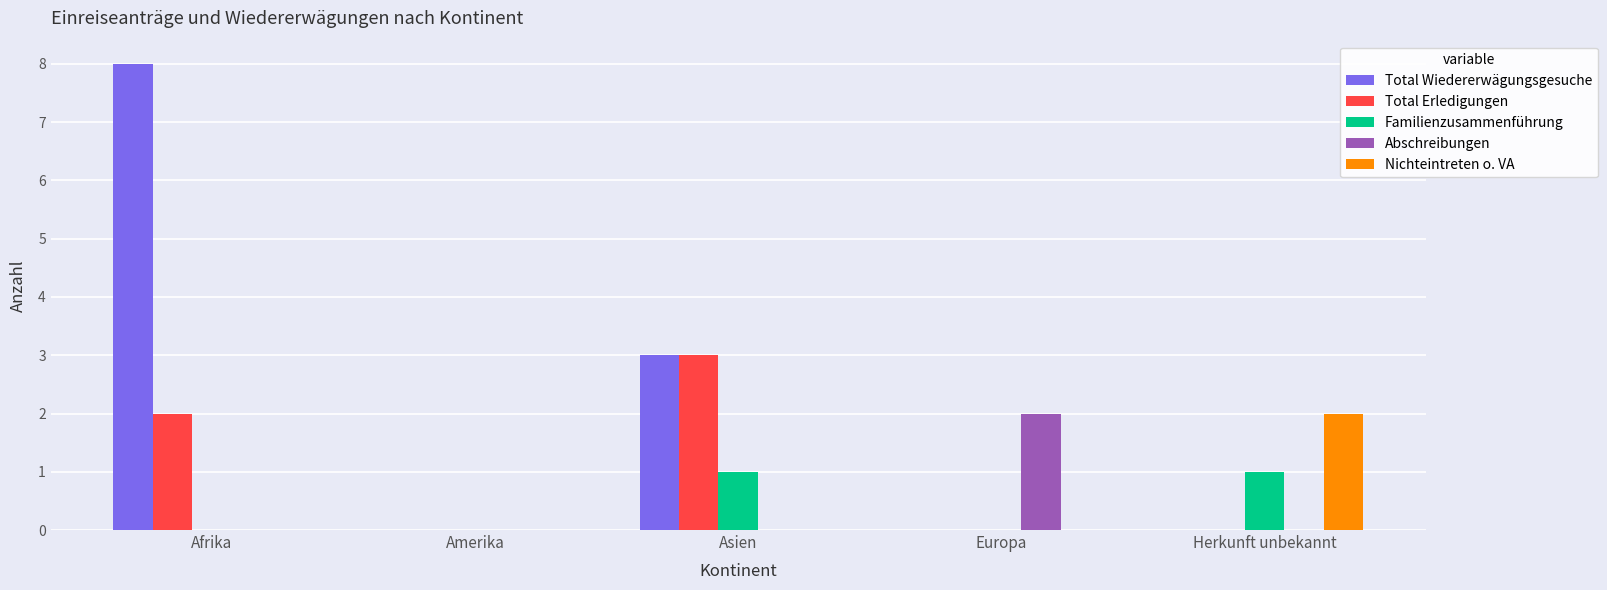

Reading left to right, extract all data points from this chart.

Total Wiedererwägungsgesuche: Afrika=8	Amerika=0	Asien=3	Europa=0	Herkunft unbekannt=0
Total Erledigungen: Afrika=2	Amerika=0	Asien=3	Europa=0	Herkunft unbekannt=0
Familienzusammenführung: Afrika=0	Amerika=0	Asien=1	Europa=0	Herkunft unbekannt=1
Abschreibungen: Afrika=0	Amerika=0	Asien=0	Europa=2	Herkunft unbekannt=0
Nichteintreten o. VA: Afrika=0	Amerika=0	Asien=0	Europa=0	Herkunft unbekannt=2